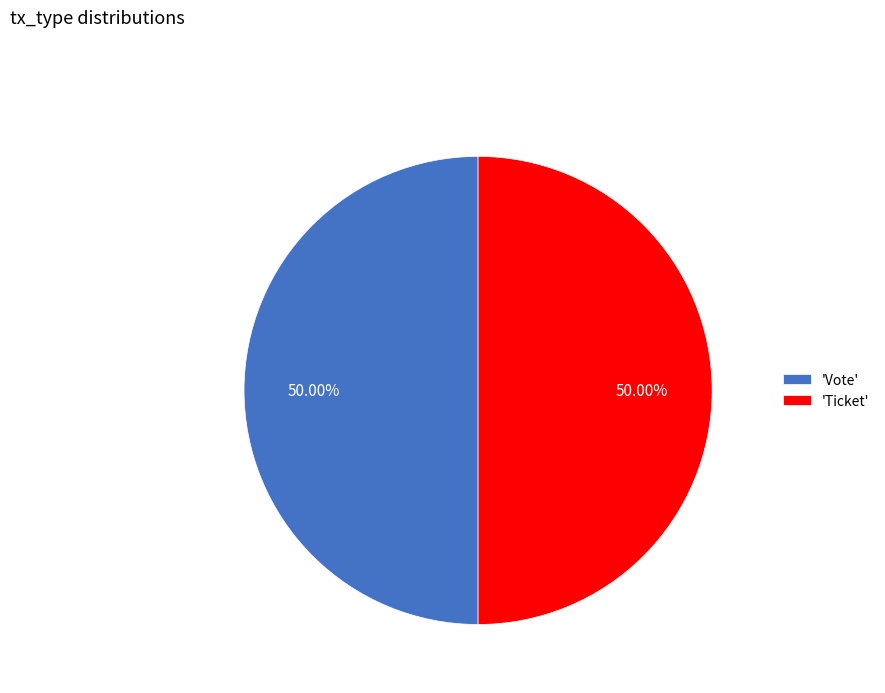

How many segments does this pie chart have?

2